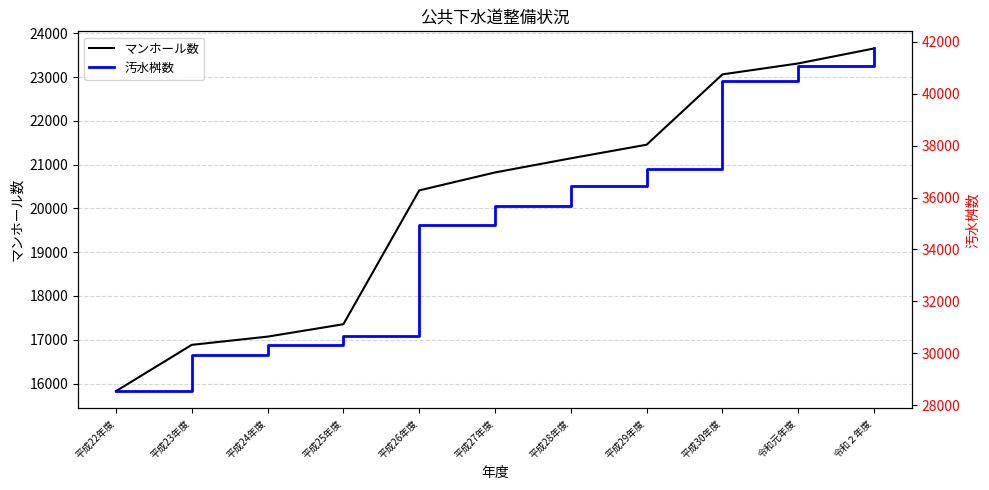

True or false: 汚水桝数 and マンホール数 cross at least once.

False